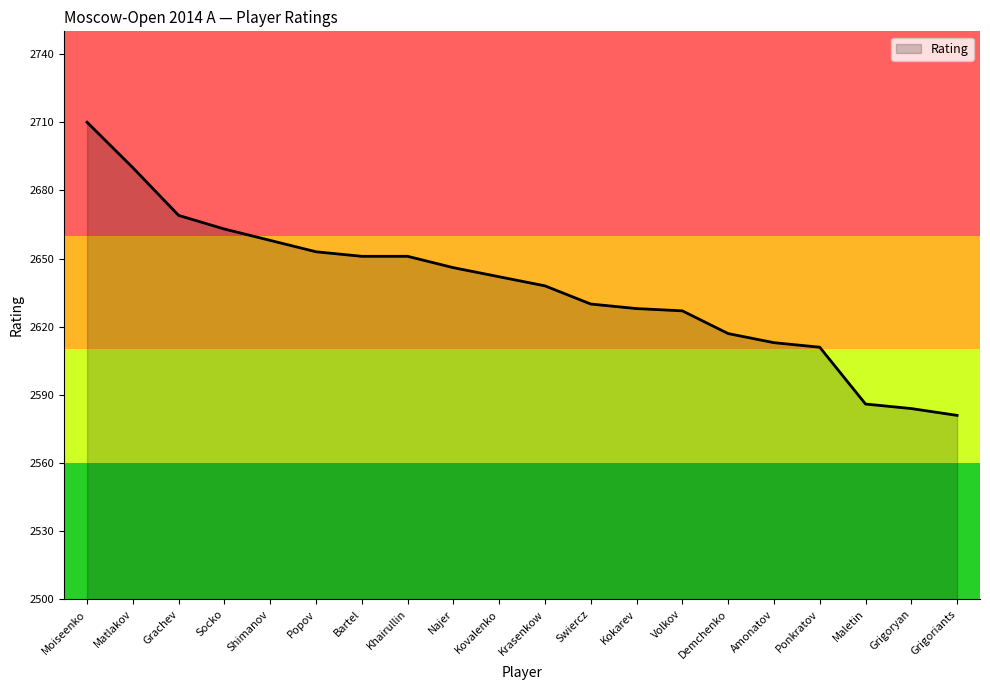

Does the chart have visible grid lines?

No